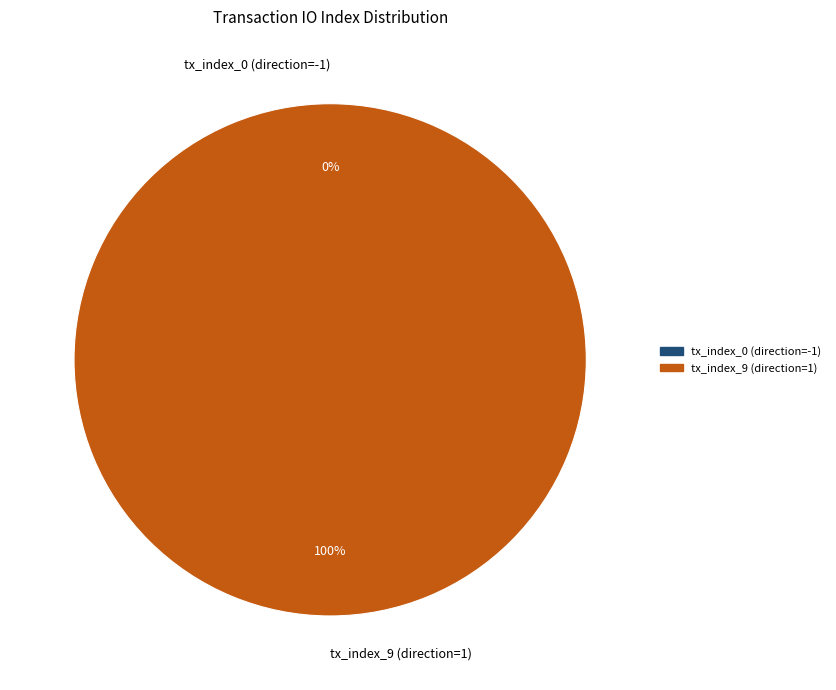

How many segments does this pie chart have?

2